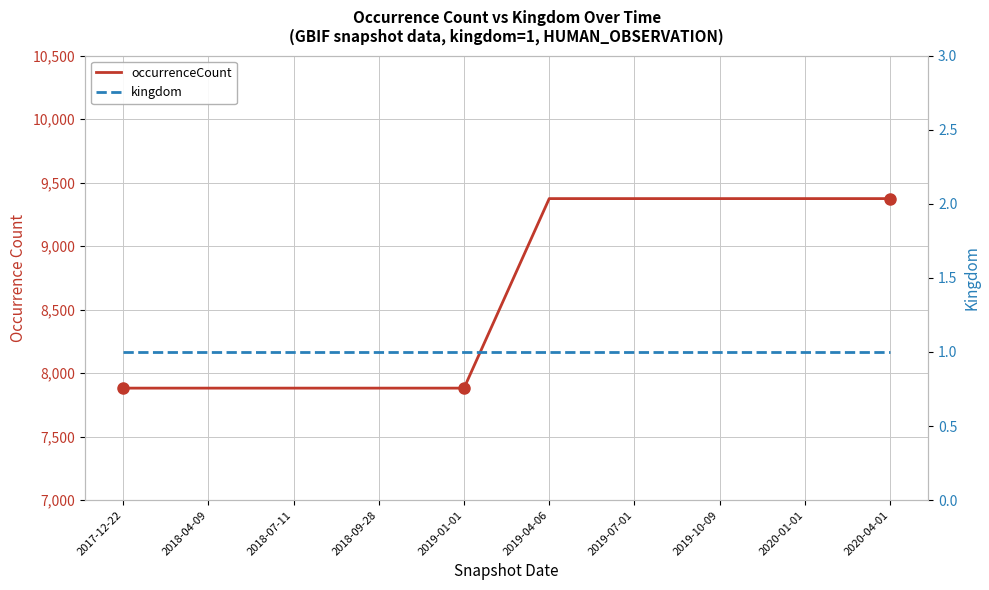

List the labels in order of kingdom value, largest first.

2017-12-22, 2018-04-09, 2018-07-11, 2018-09-28, 2019-01-01, 2019-04-06, 2019-07-01, 2019-10-09, 2020-01-01, 2020-04-01